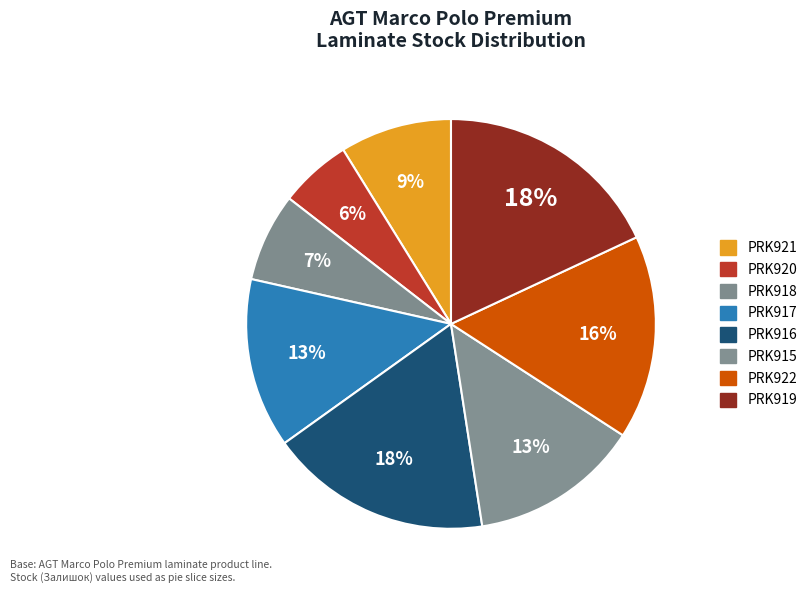

Does any single category account for the majority?

No